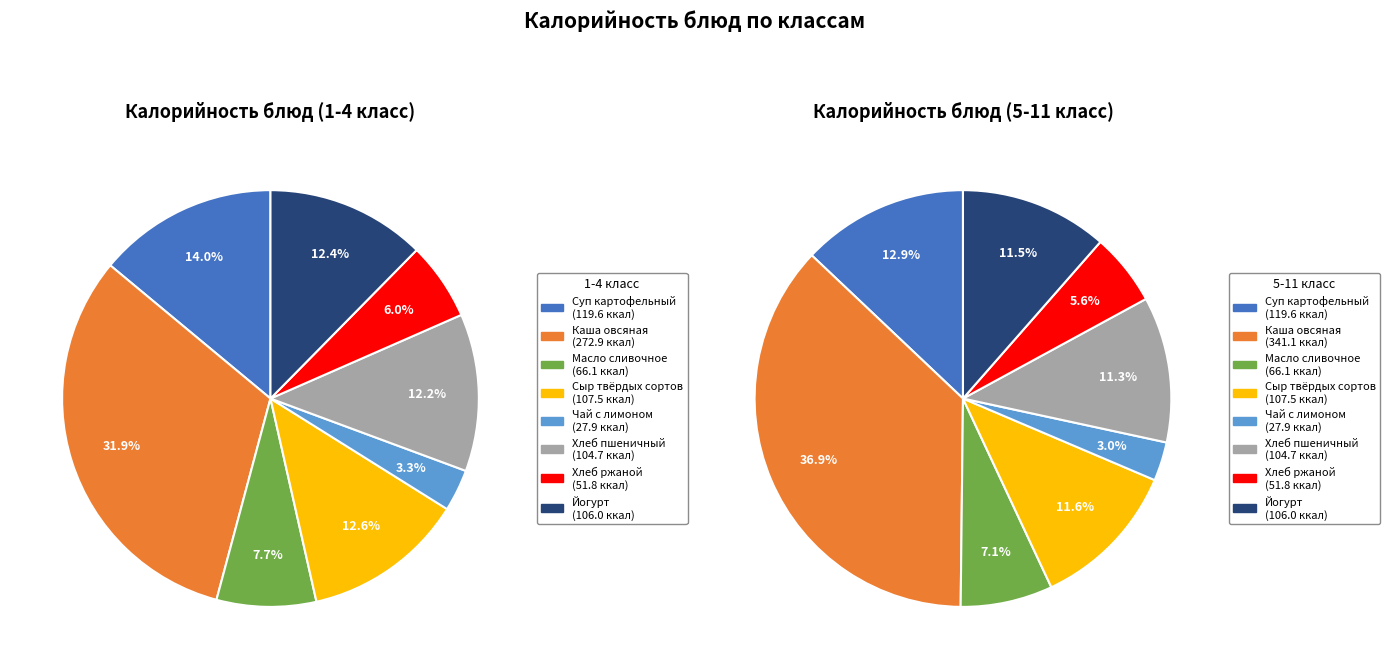

Which series has the largest range (max minus min)?

5-11 класс